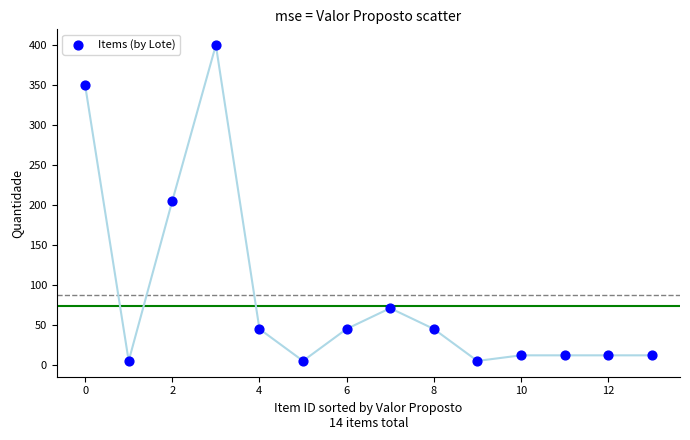

What is the range of Y values (max minus min)?

395